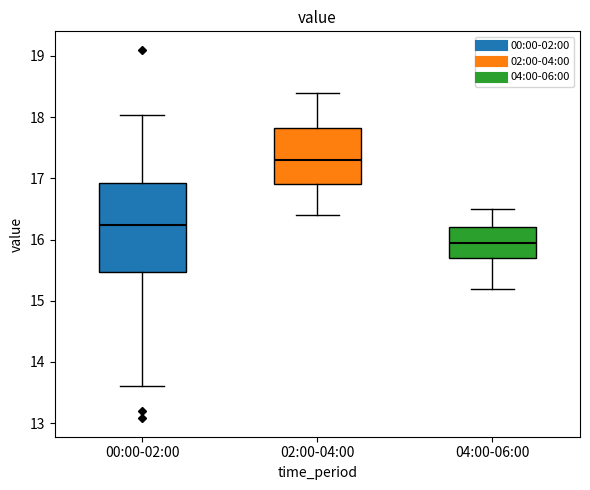

Reading left to right, read every box against the y-axis: the position of its median line, the range the box covers, and the ends of its whiskers. The values are not printed on the chart, so give them approximately, as read against the axis.

00:00-02:00: median 16.2, box 15.5 to 16.9, whiskers 13.6 to 18.0
02:00-04:00: median 17.3, box 16.9 to 17.8, whiskers 16.4 to 18.4
04:00-06:00: median 16.0, box 15.7 to 16.2, whiskers 15.2 to 16.5